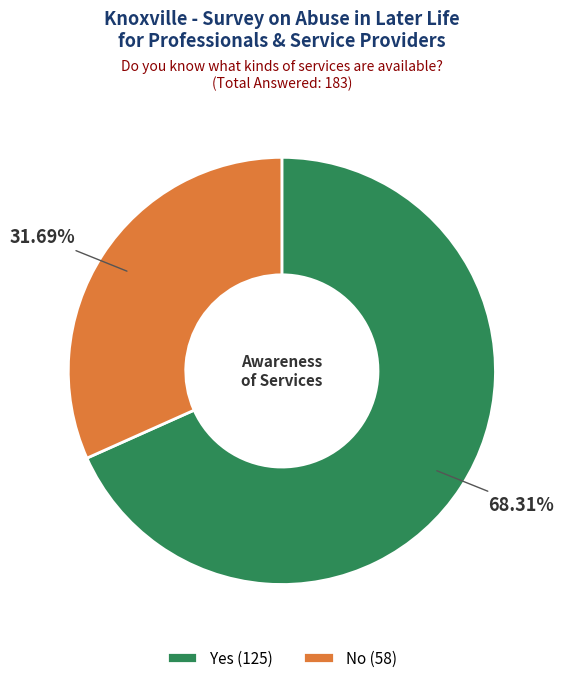

Rank the categories by value from highest to lowest.

Yes, No